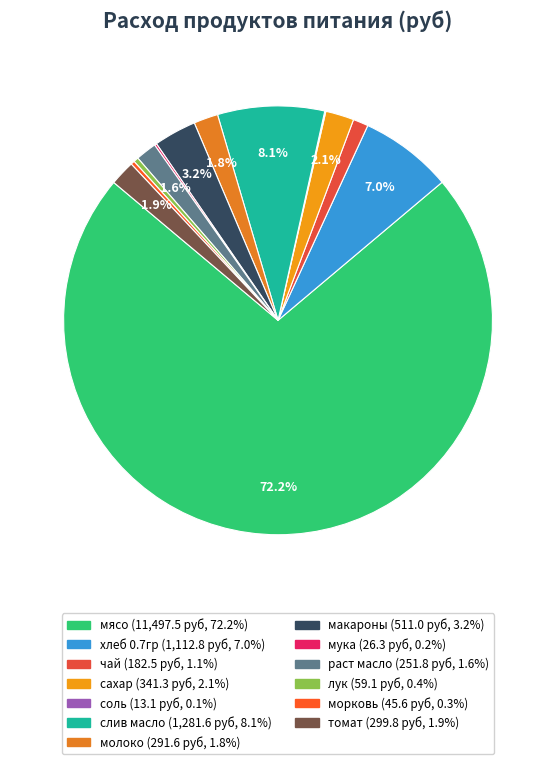

Which has a higher value, соль or слив масло?

слив масло